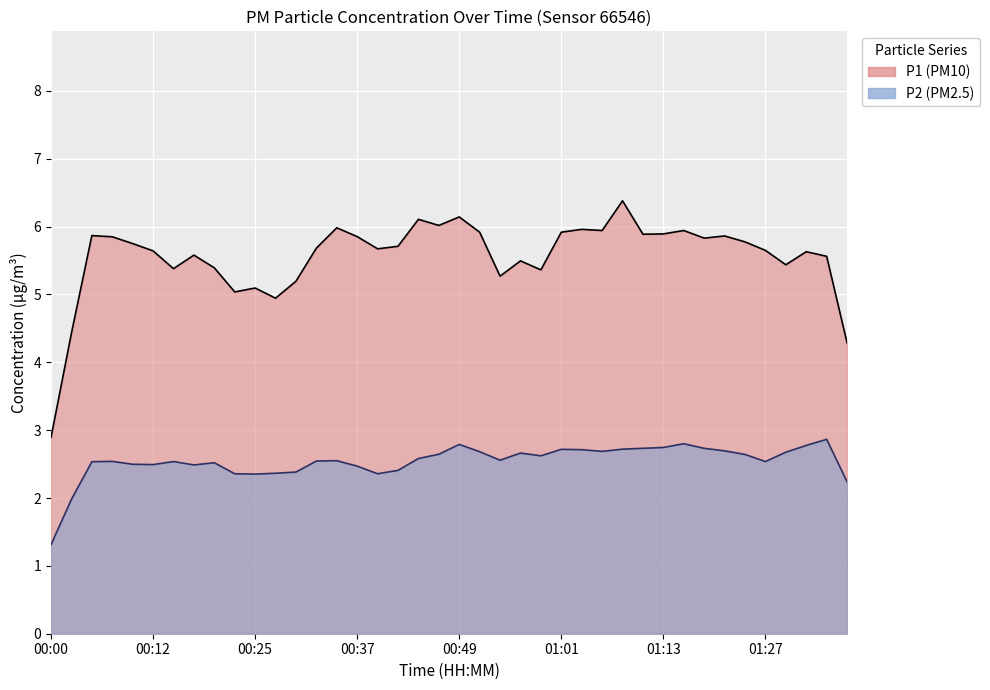

Which series has the largest total across all categories?

P1